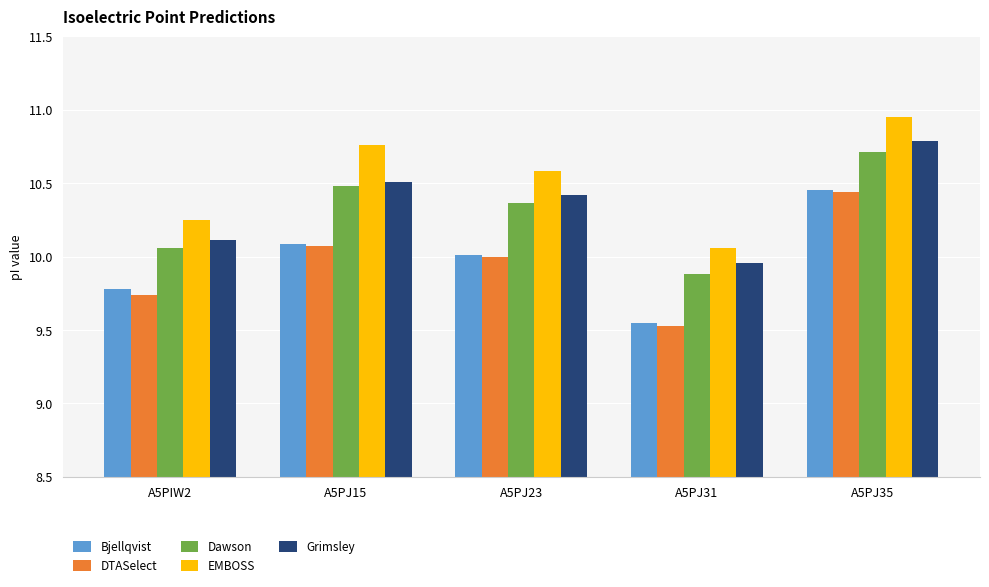

Which series has the largest total across all categories?

EMBOSS